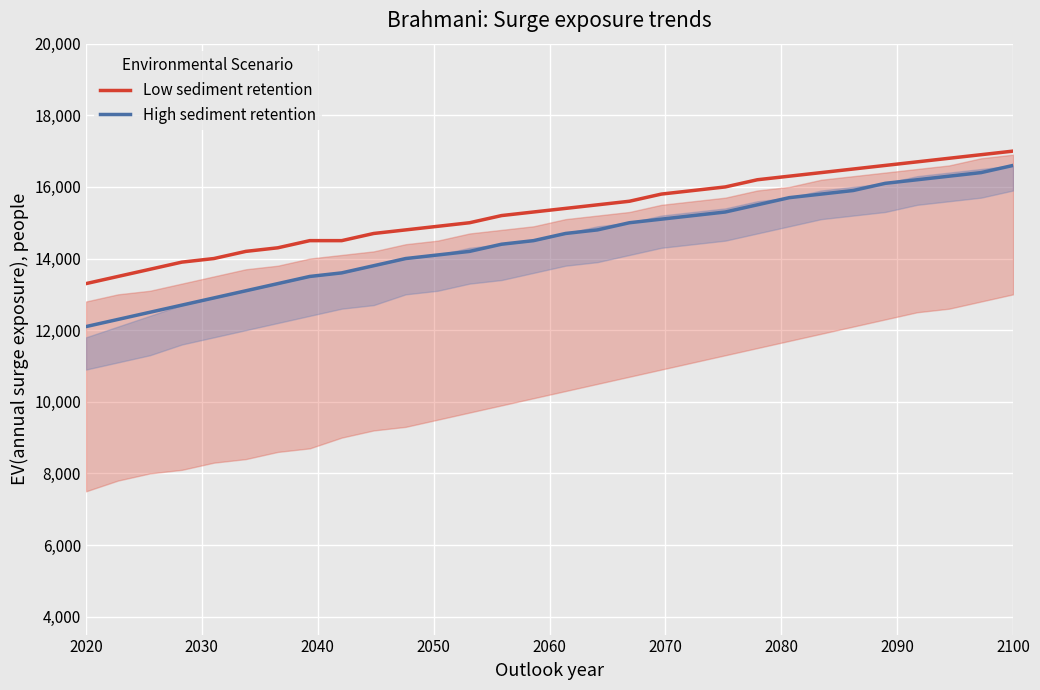

At which category does the chart reach its minimum across all series?

2020